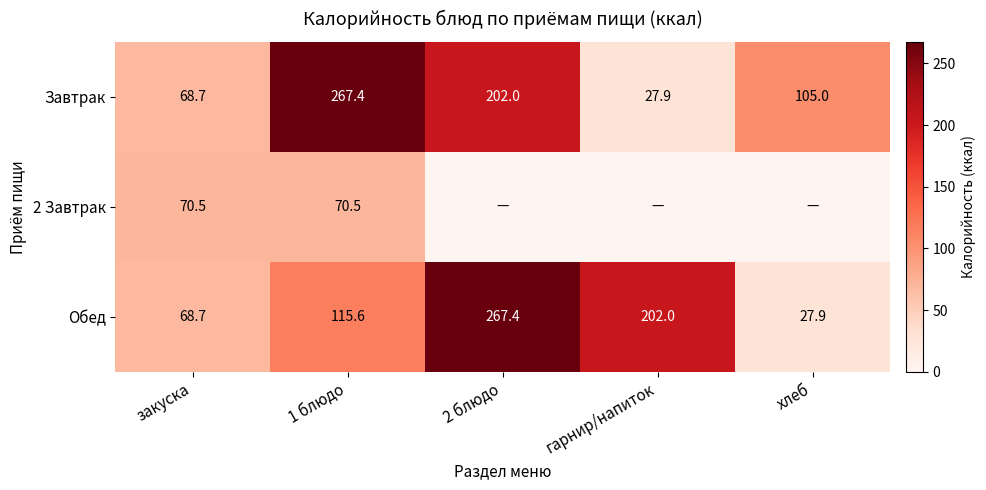

The value of Обед at 2 блюдо is 57.2. True or false?

False